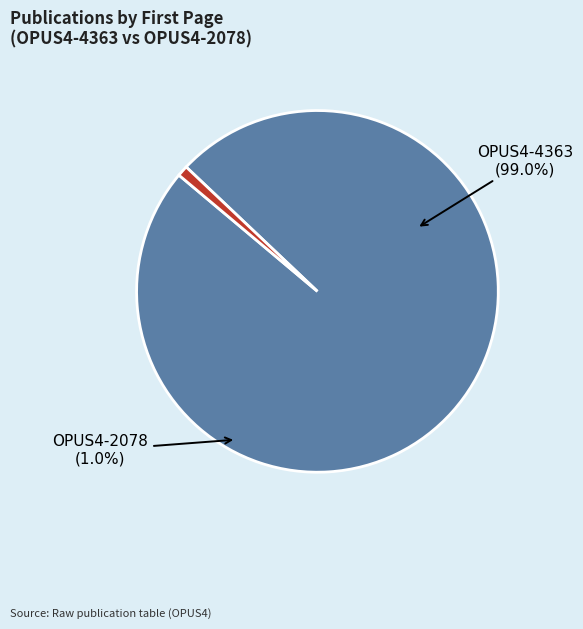

Does OPUS4-4363 represent more than half of the total?

Yes